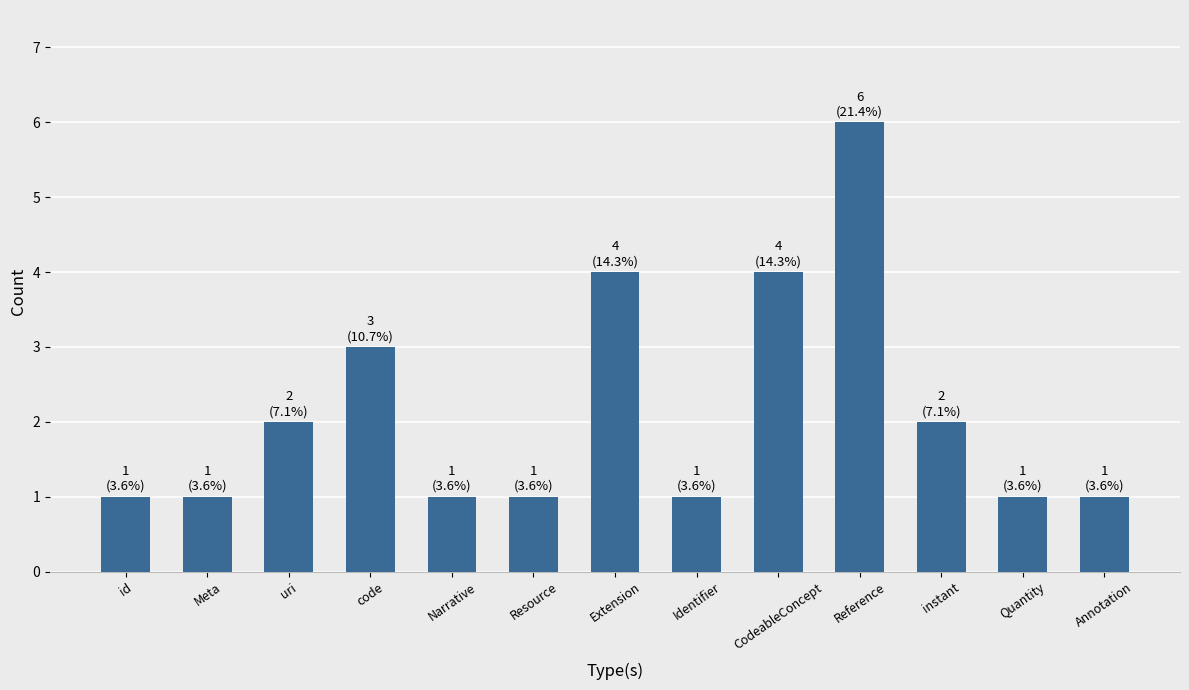

Reading left to right, extract all data points from this chart.

id=1	Meta=1	uri=2	code=3	Narrative=1	Resource=1	Extension=4	Identifier=1	CodeableConcept=4	Reference=6	instant=2	Quantity=1	Annotation=1